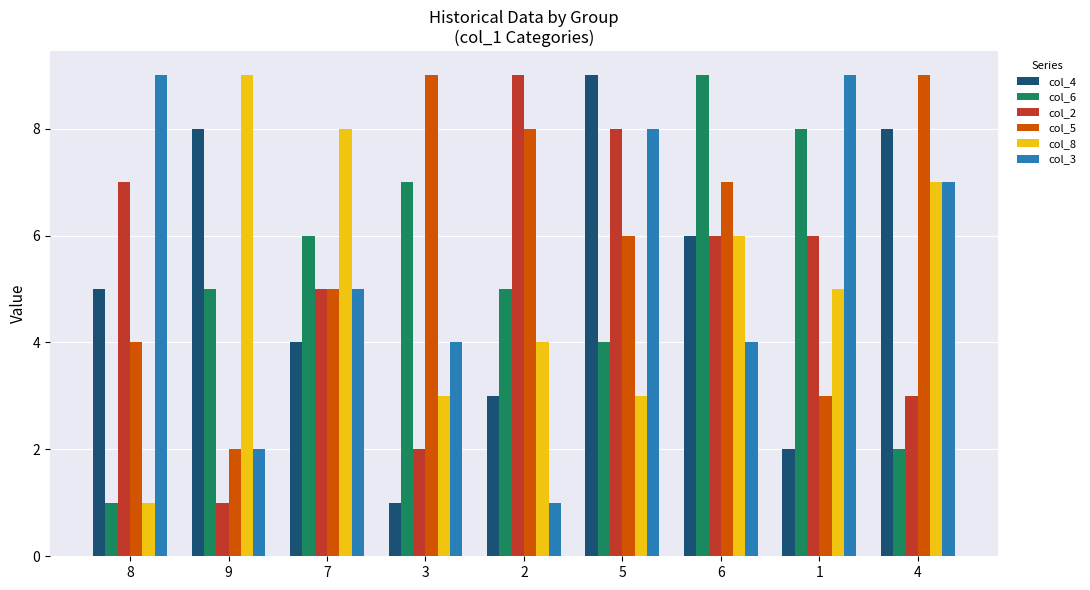

Reading right to left, what are all the values shown in this chart?

col_4: 4=8	1=2	6=6	5=9	2=3	3=1	7=4	9=8	8=5
col_6: 4=2	1=8	6=9	5=4	2=5	3=7	7=6	9=5	8=1
col_2: 4=3	1=6	6=6	5=8	2=9	3=2	7=5	9=1	8=7
col_5: 4=9	1=3	6=7	5=6	2=8	3=9	7=5	9=2	8=4
col_8: 4=7	1=5	6=6	5=3	2=4	3=3	7=8	9=9	8=1
col_3: 4=7	1=9	6=4	5=8	2=1	3=4	7=5	9=2	8=9